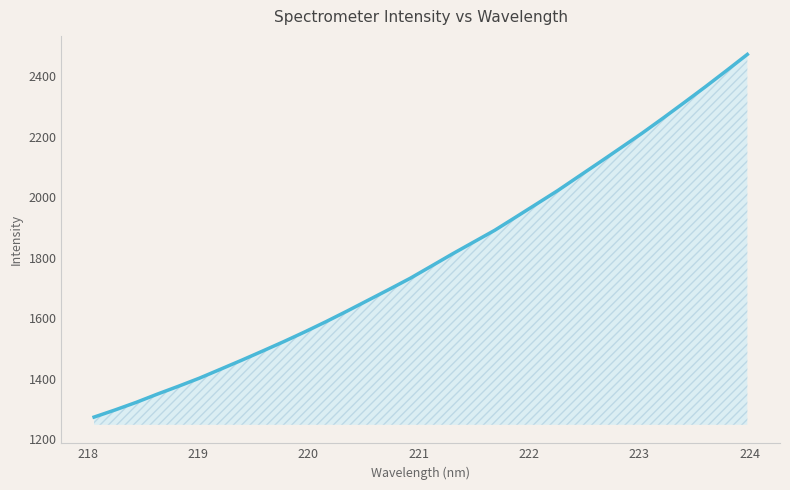

What is the smallest value displayed?

1273.7